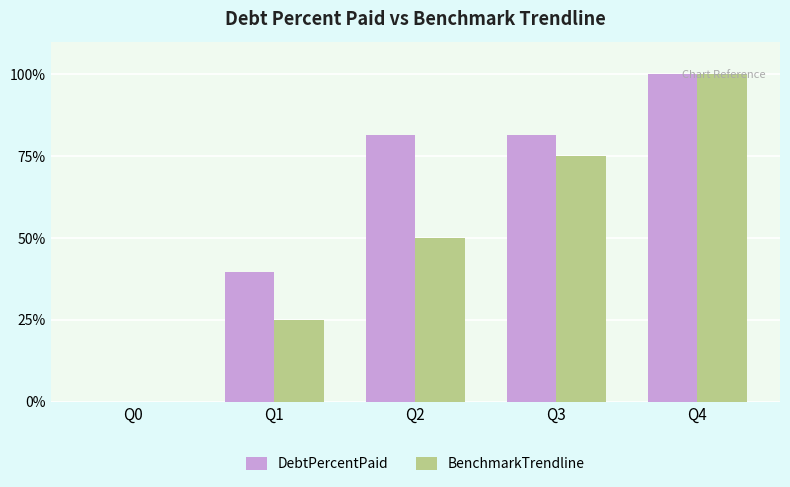

What is the spread (max minus min) of values at Q2?

31.6